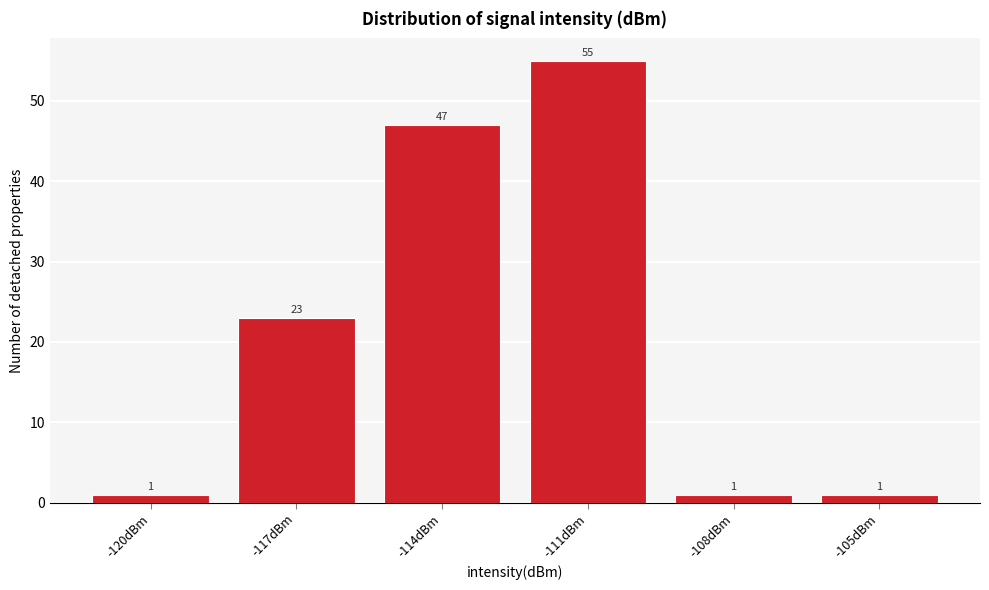

Reading left to right, extract all data points from this chart.

1	23	47	55	1	1